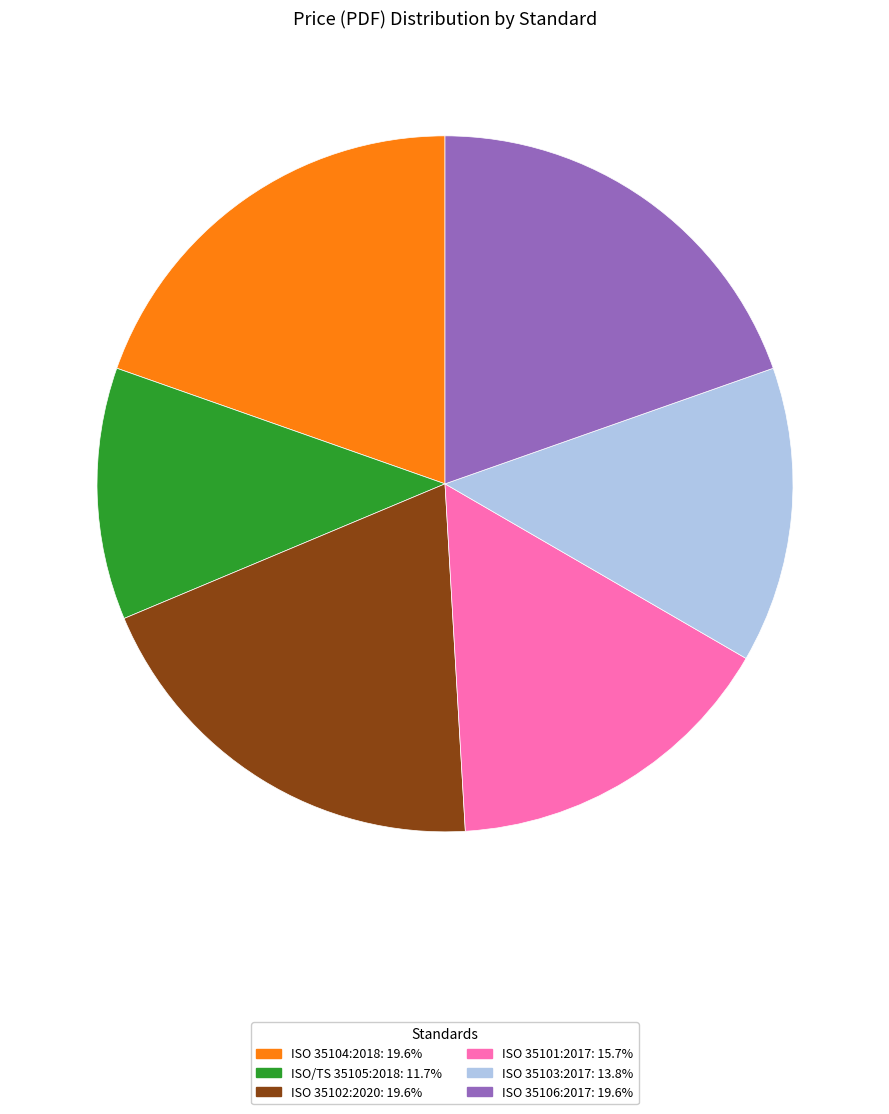

Does ISO/TS 35105:2018 account for over 50% of the chart?

No